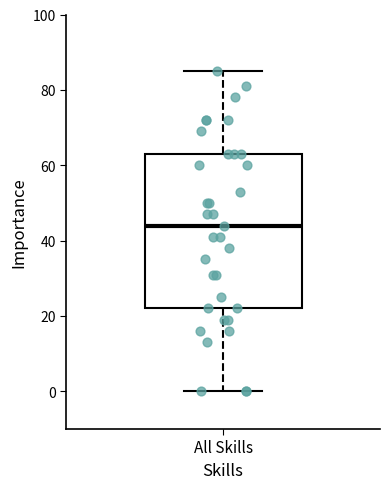

Read this box plot against the y-axis: the position of the median line, the range covered by the box, and the ends of both whiskers. The values are not printed on the chart, so give them approximately, as read against the axis.

median 44, box 22 to 64, whiskers 0 to 86